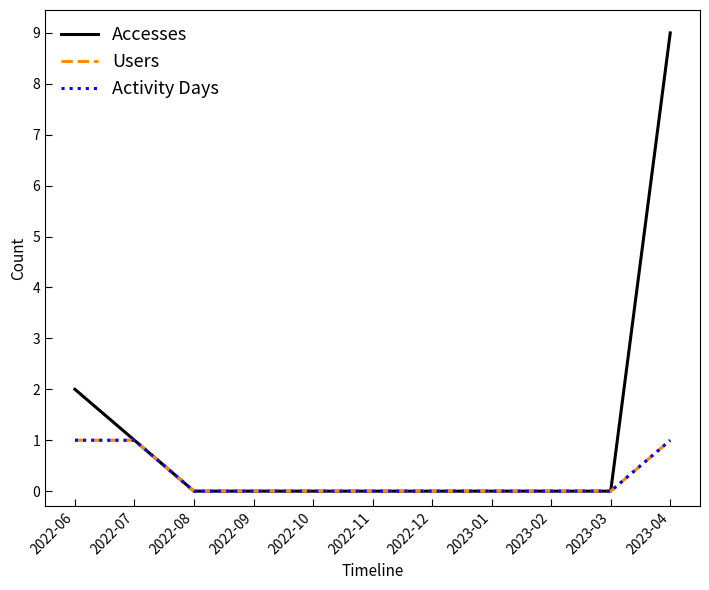

Is this an area chart (filled region under the line)?

No